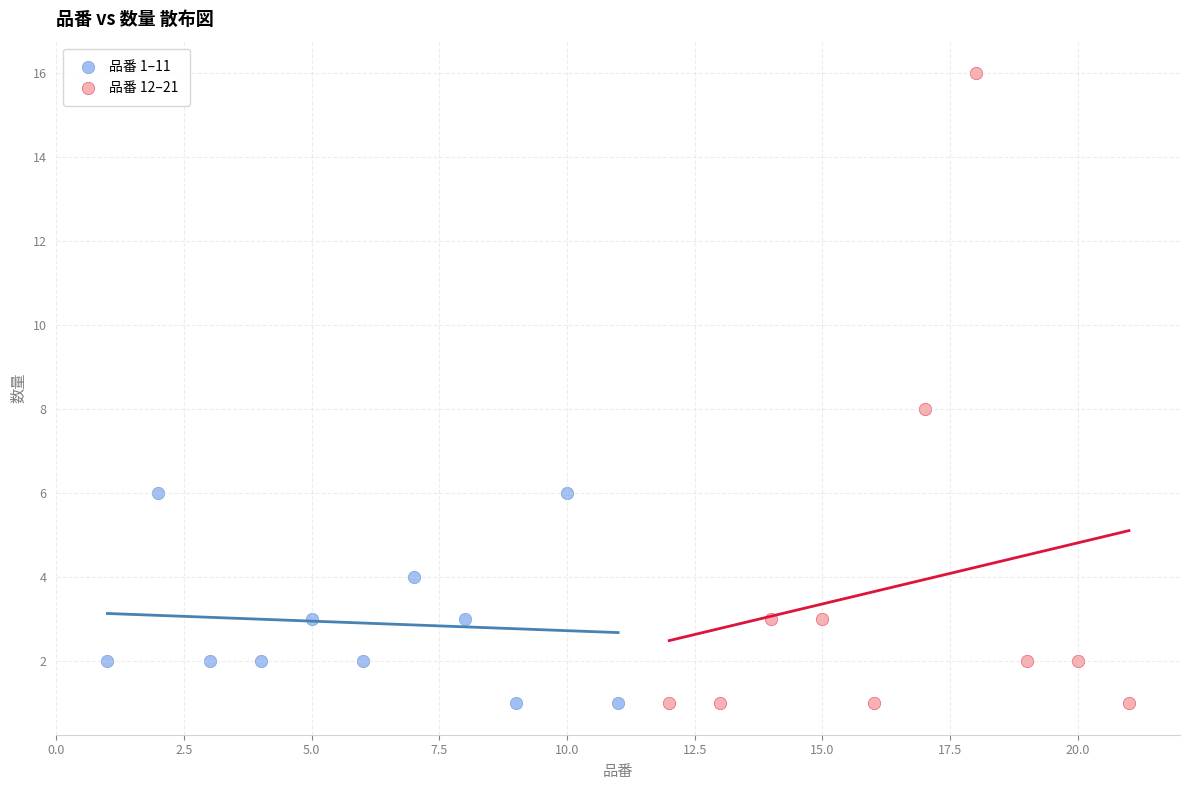

Which series has the widest spread of Y values?

品番 12–21